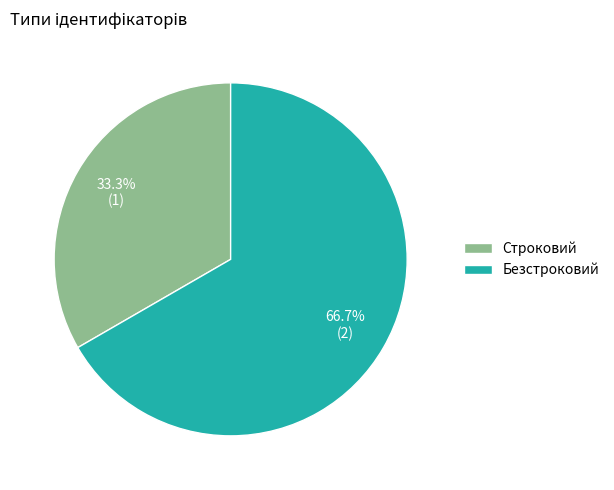

What is the smallest slice in the pie chart?

Строковий